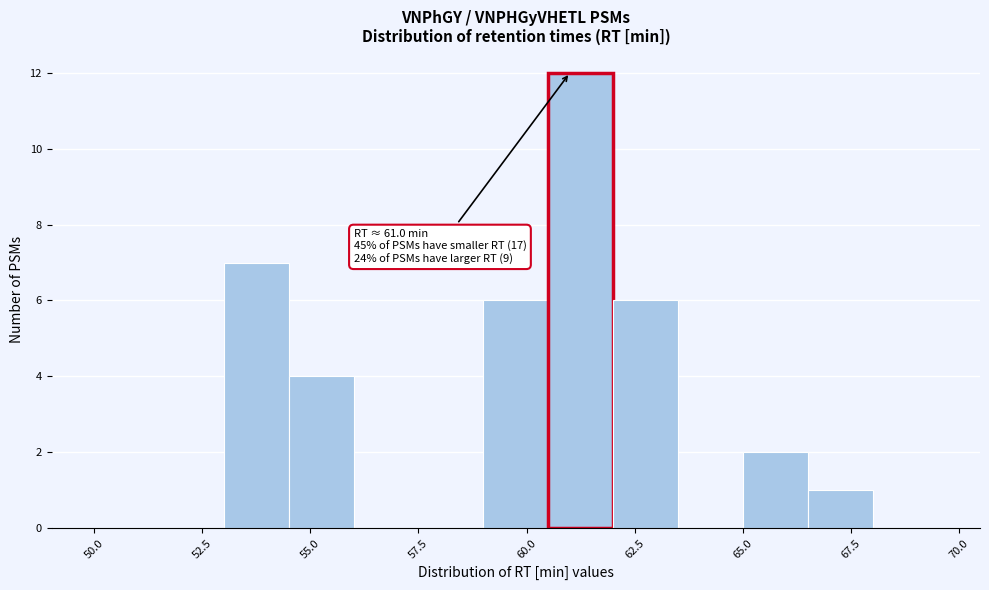

Read against the x-axis, roughly where is the centre of the tallest bar?

61.5